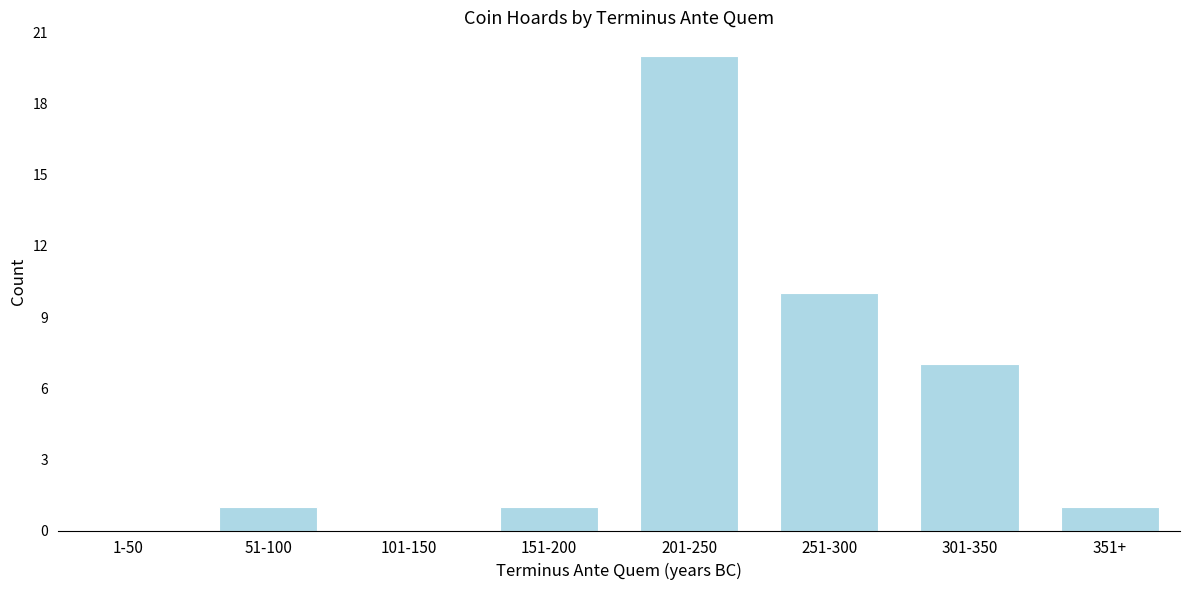

Reading right to left, extract all data points from this chart.

351+=1	301-350=7	251-300=10	201-250=20	151-200=1	101-150=0	51-100=1	1-50=0